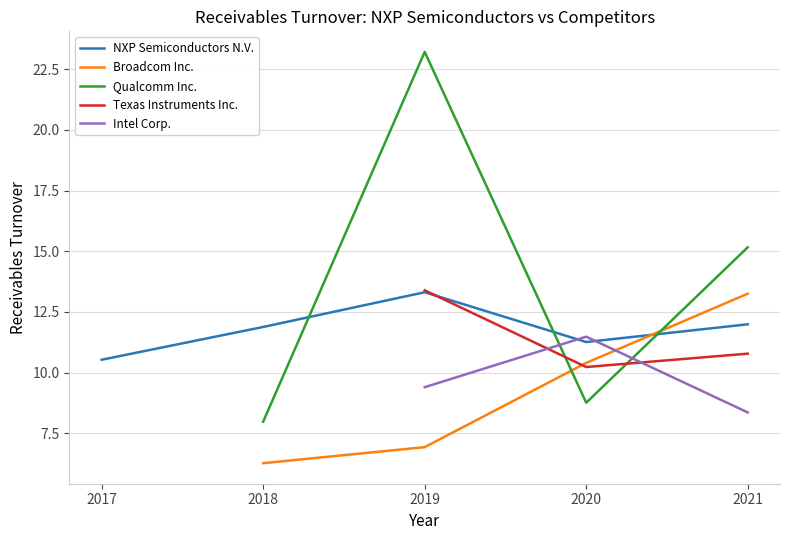

What is the total value across all series at 2021-12-31?

59.5